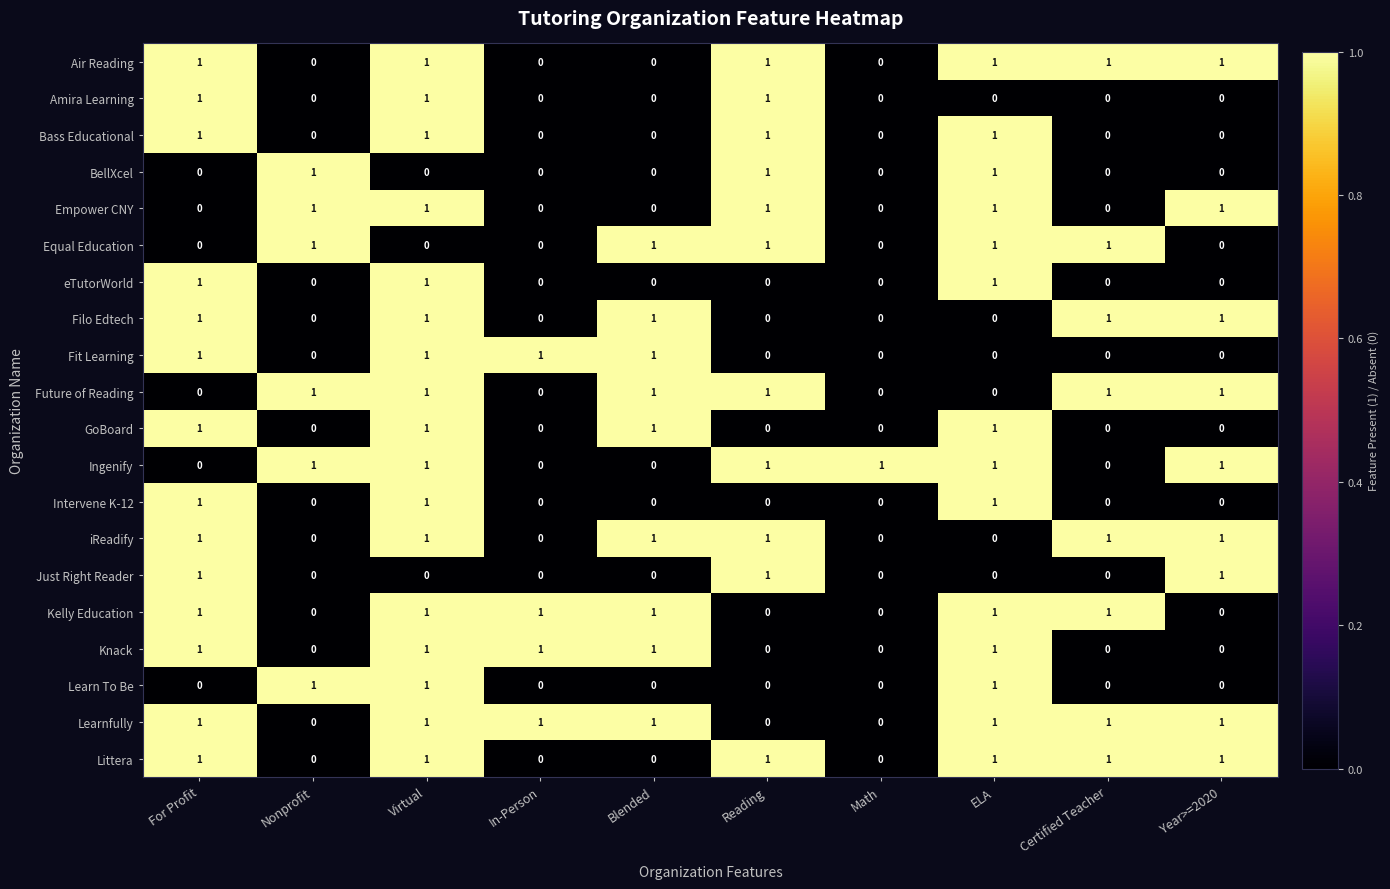

Count the Learnfully values in the range 0 to 1.

10